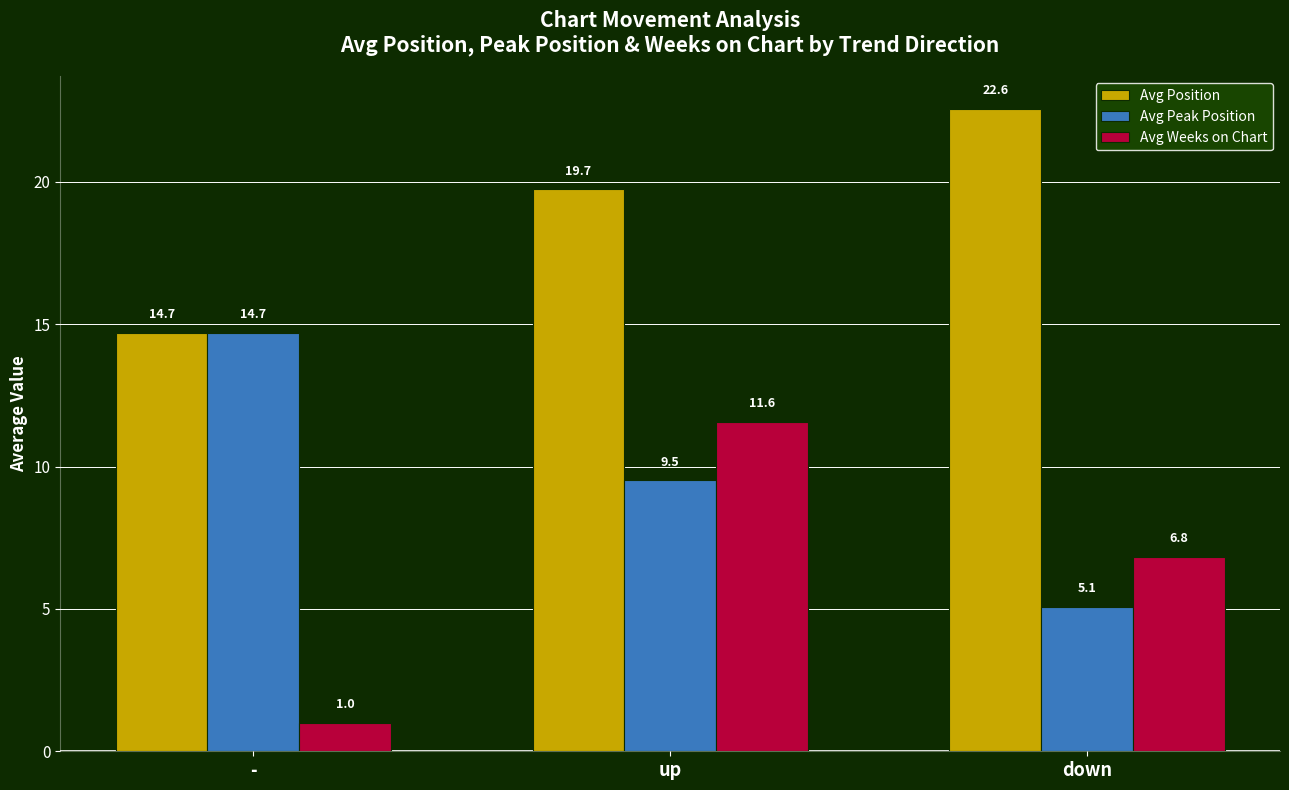

How many data points in Avg Position are less than 19?

1